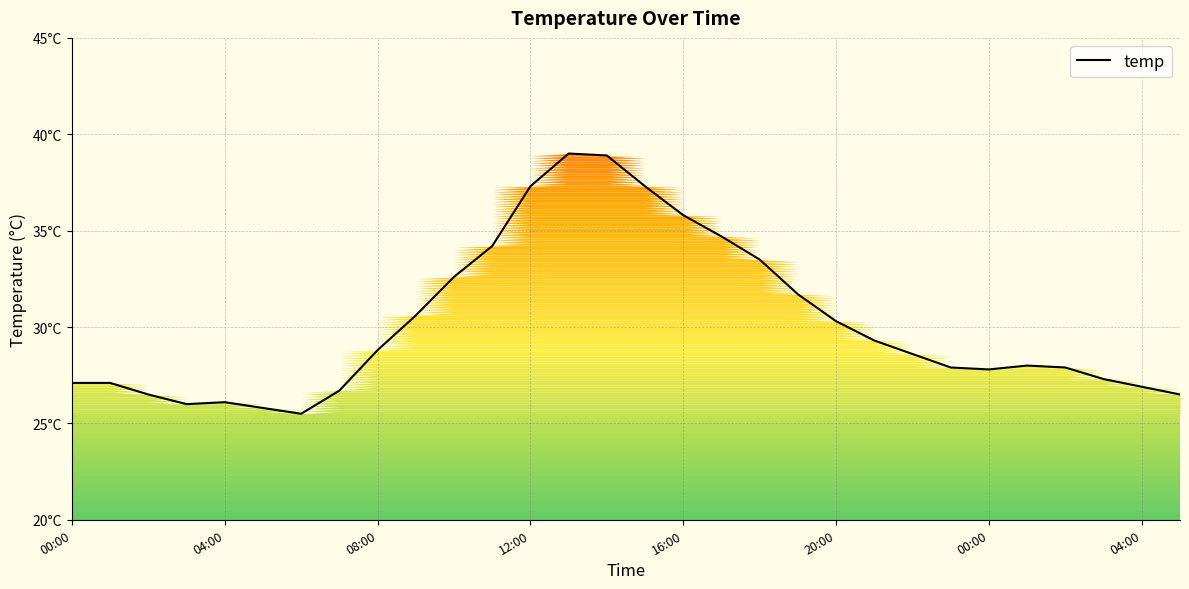

How many values exceed 28?

15